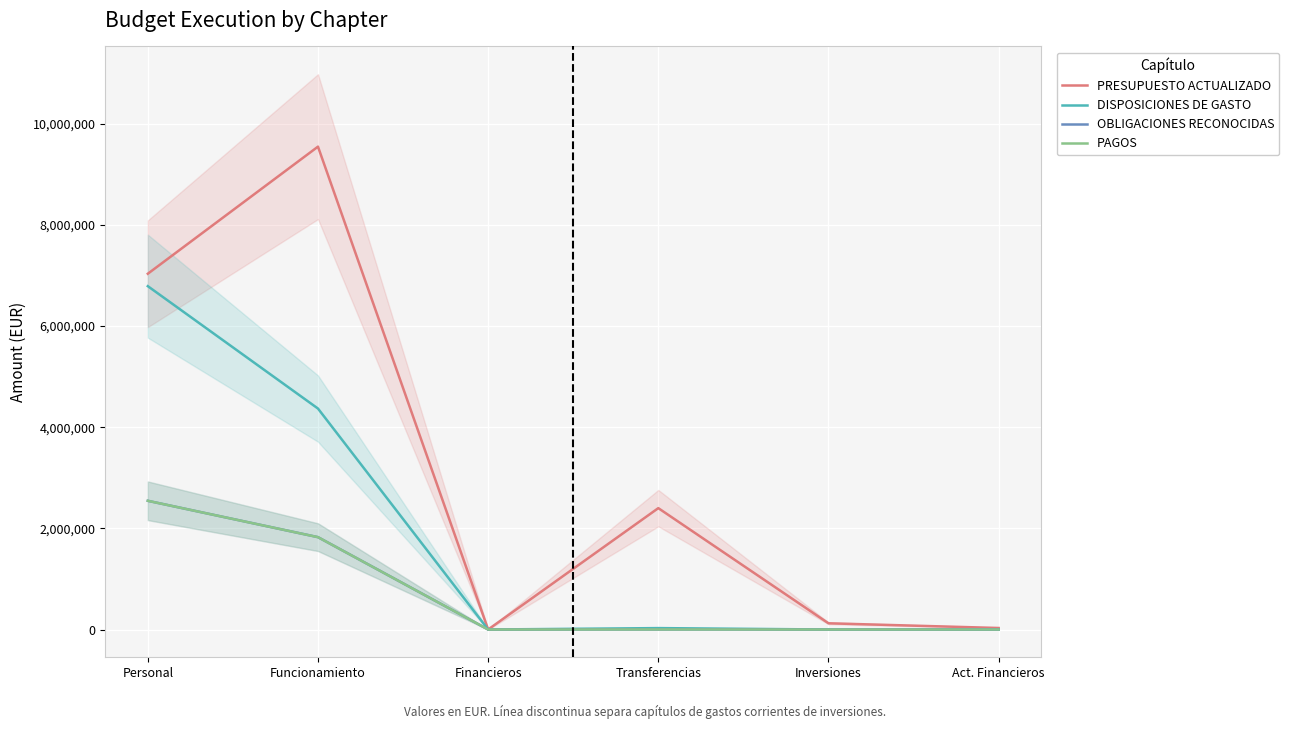

What is the average value of the OBLIGACIONES RECONOCIDAS series?

728623